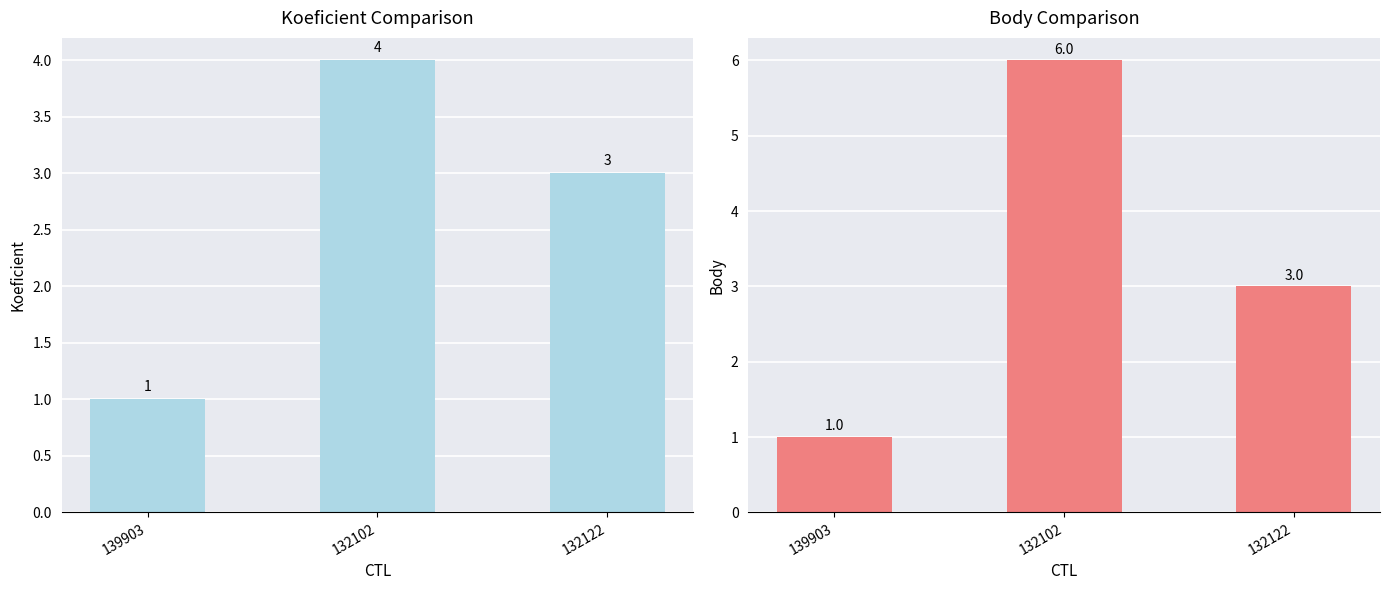

Rank the series by their maximum value, from lowest to highest.

Koeficient, Body